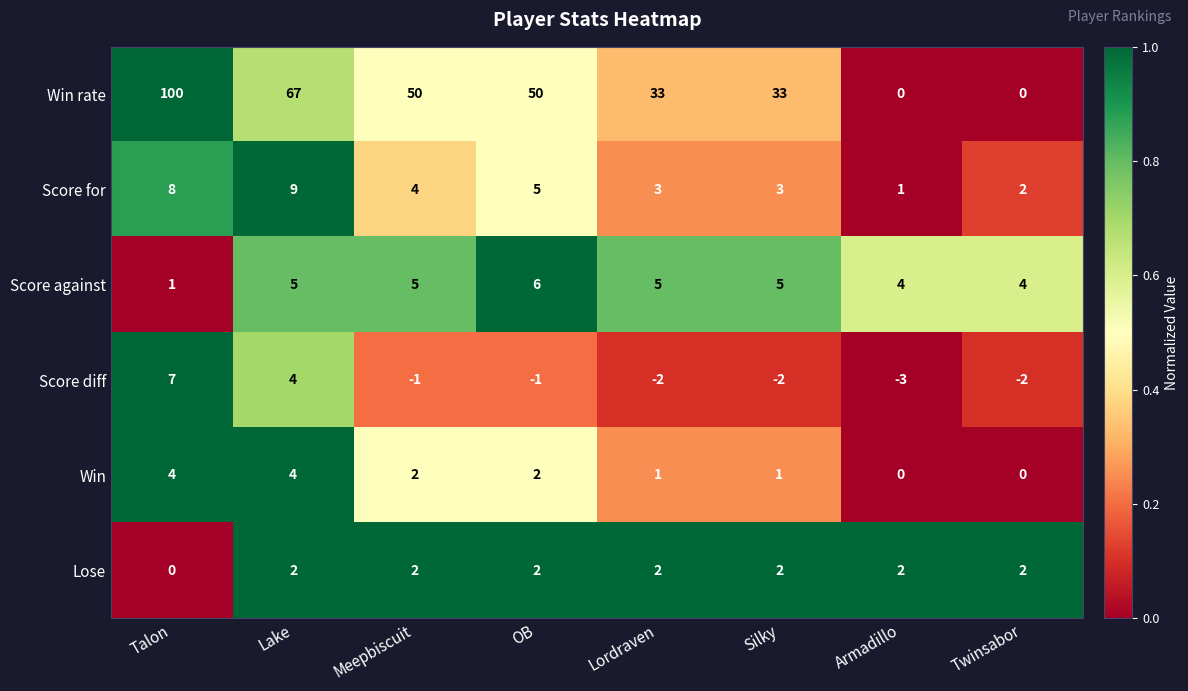

At how many categories does at least one series exceed 0?

8